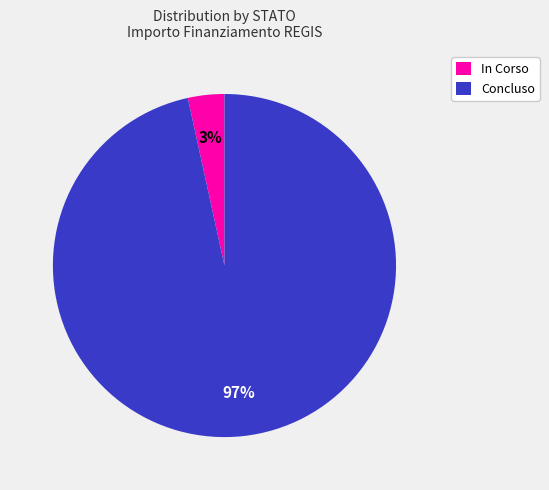

To the nearest percent, what is the average slice percentage?

50%